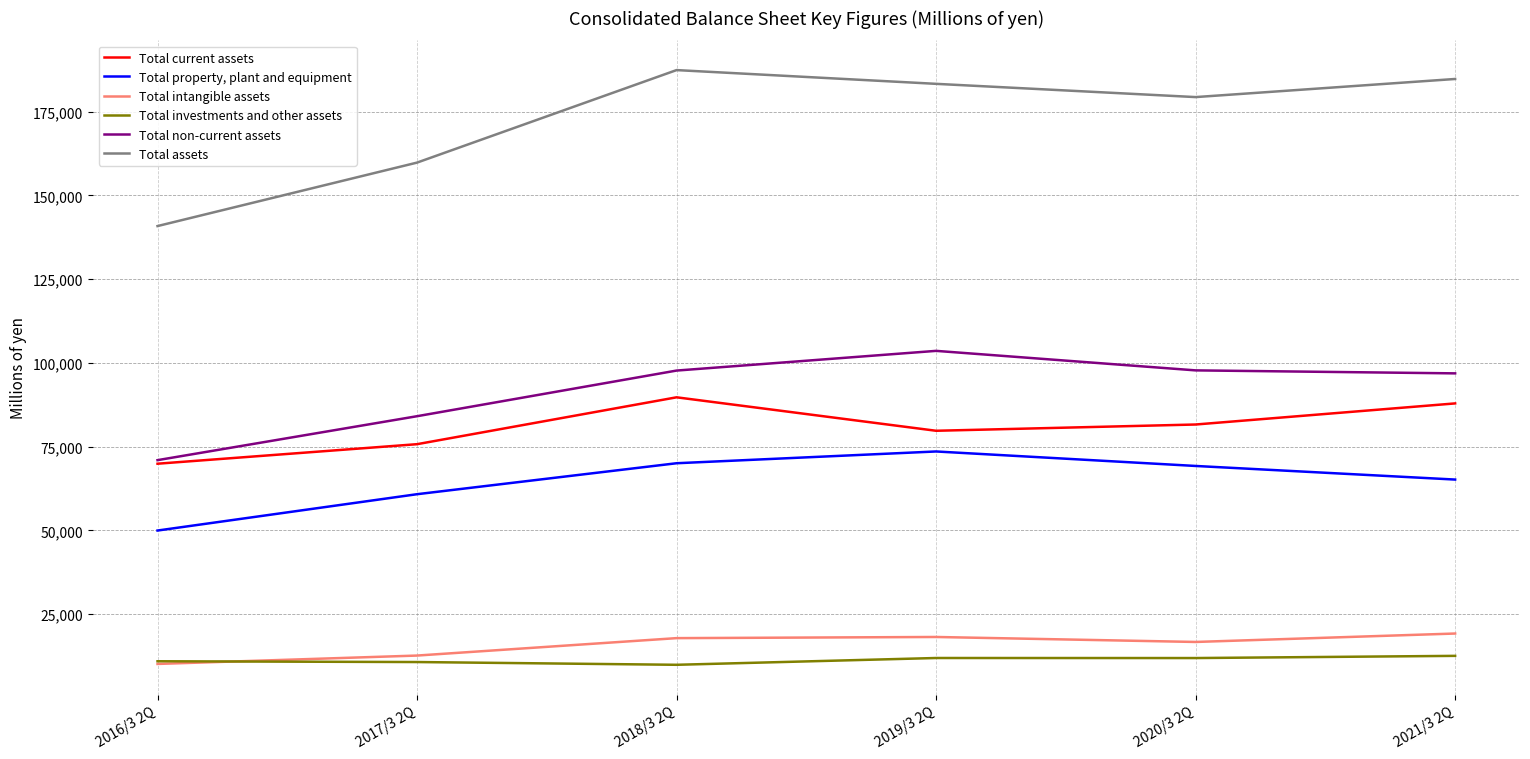

True or false: Total property, plant and equipment has a value of 99801 at 2019/3 2Q.

False